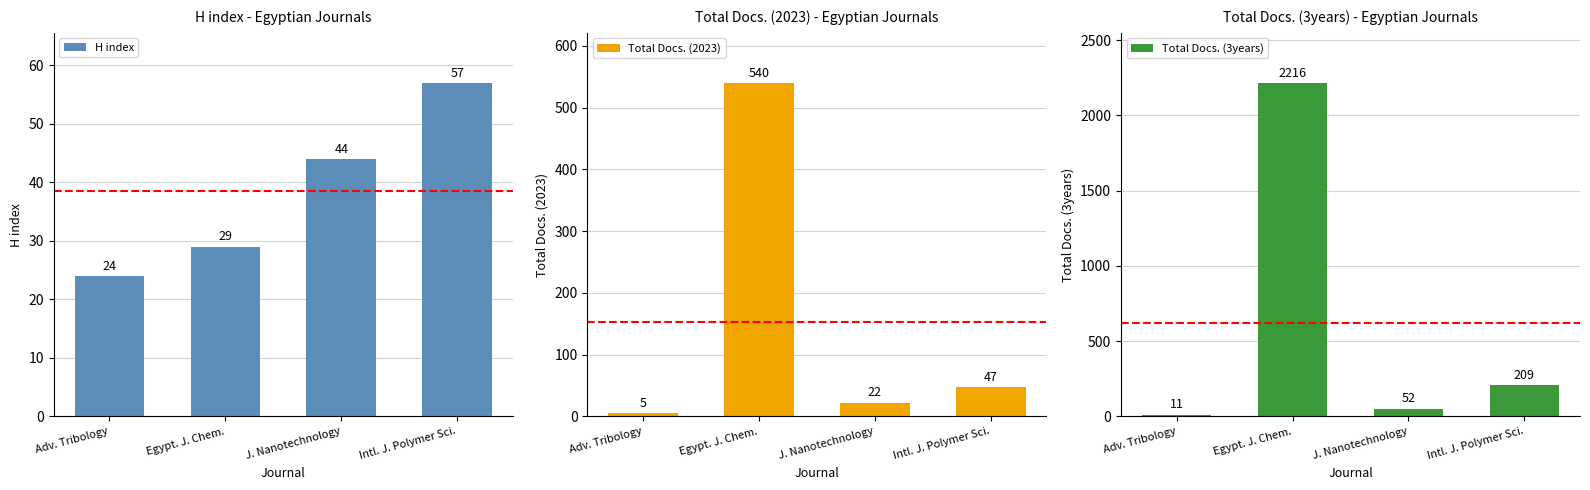

List the series in order of their overall mean, highest first.

Total Docs. (3years), Total Docs. (2023), H index